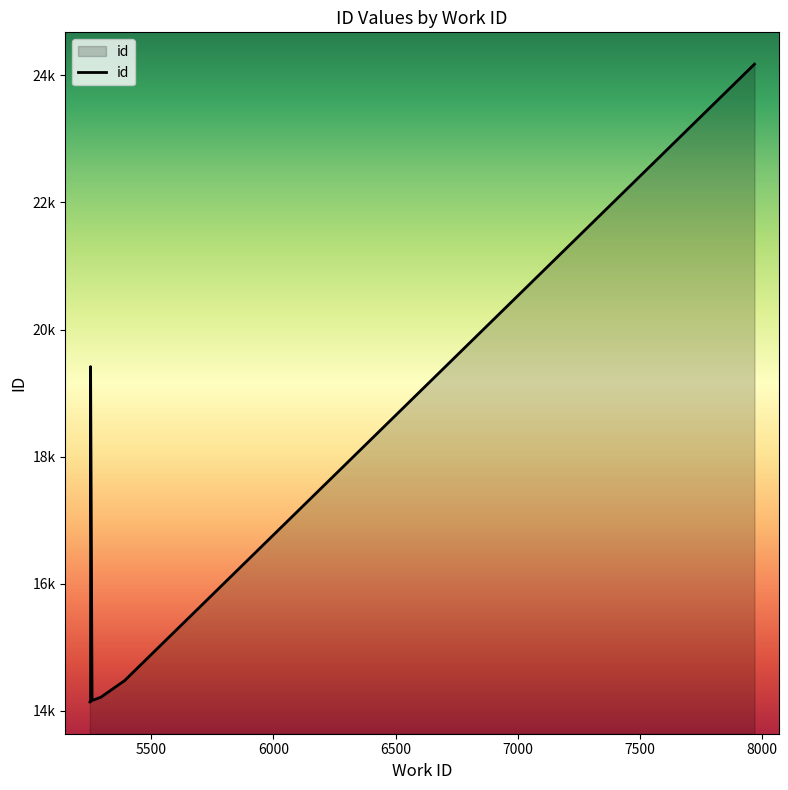

What is the value of the 7th point from the left?

14480